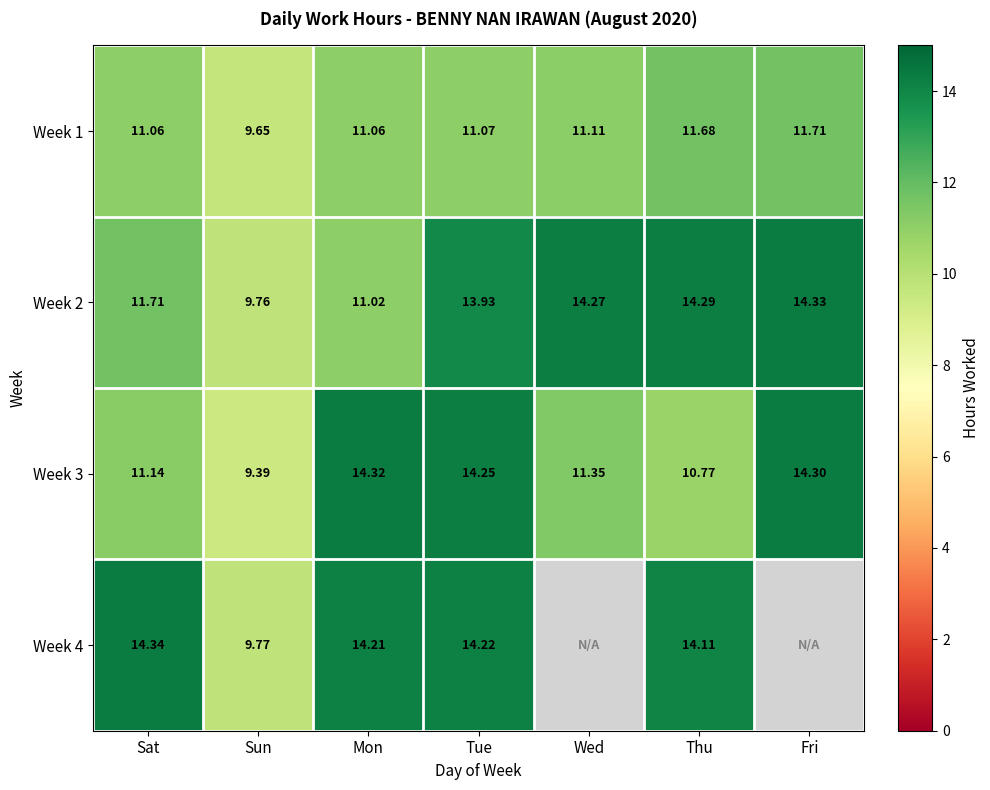

Where is Week 2 nearest to the value 12?

Sat